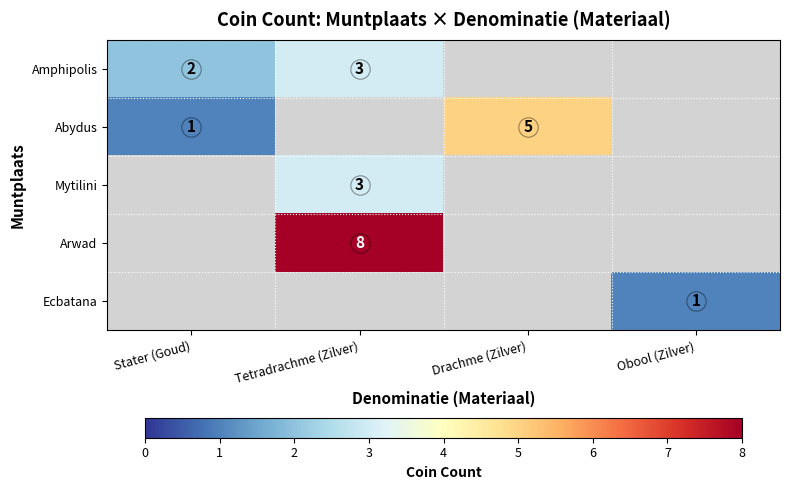

Is it true that Arwad equals 11 at Tetradrachme (Zilver)?

False